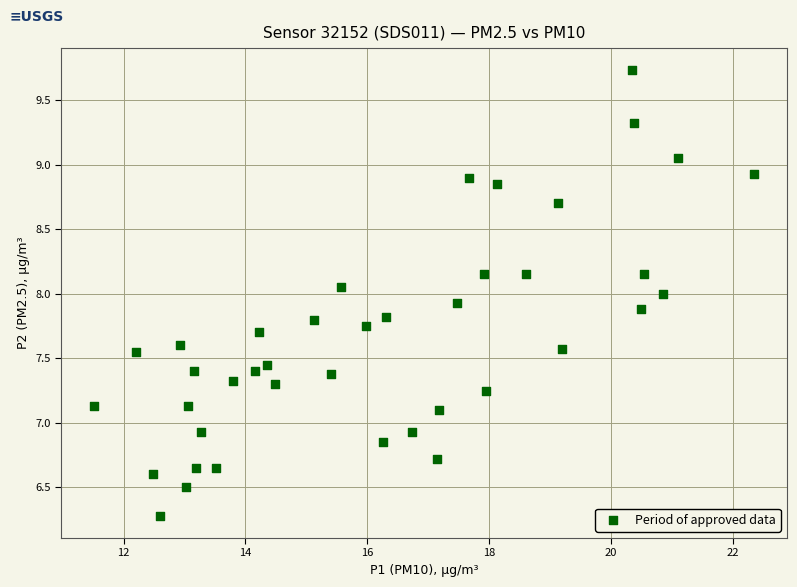

What is the range of X values (max minus min)?

10.8